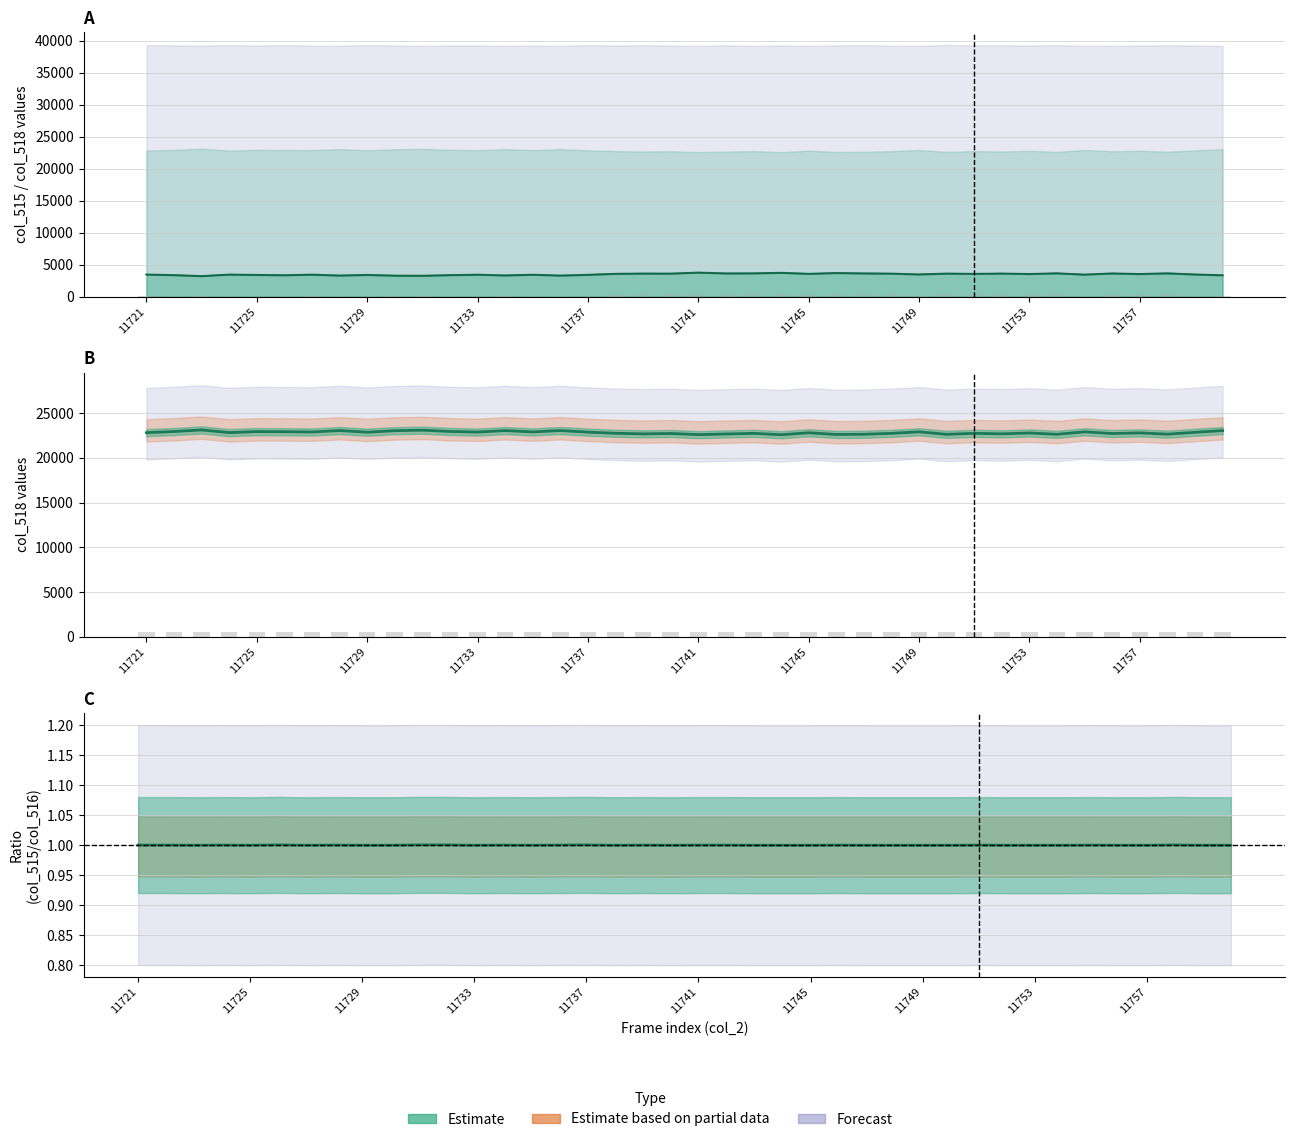

Count the number of categories in the chart.

40